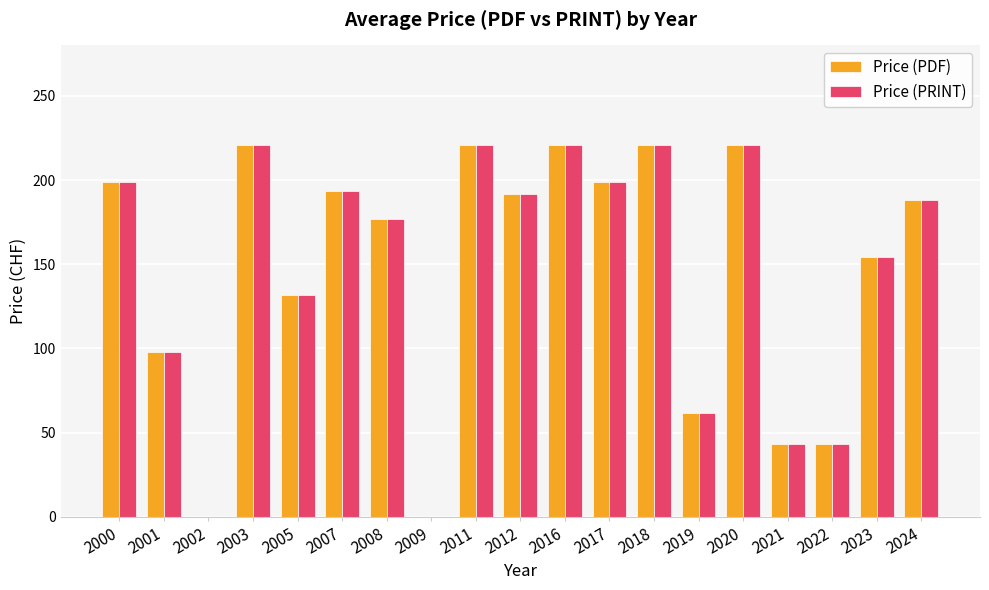

Read the Price (PRINT) value at 2005.

132.0